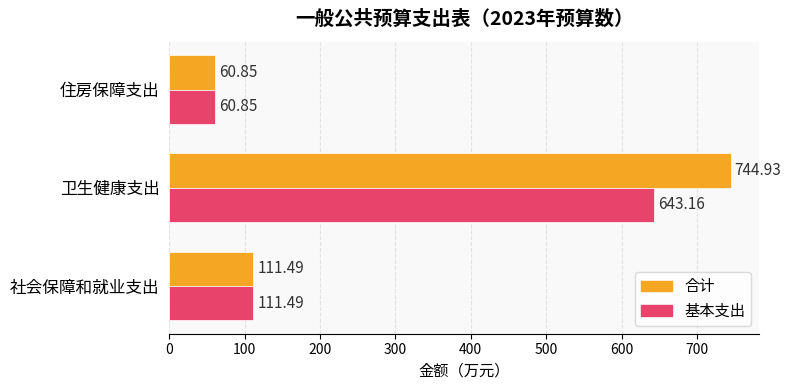

Which series changed the most between 社会保障和就业支出 and 卫生健康支出?

合计